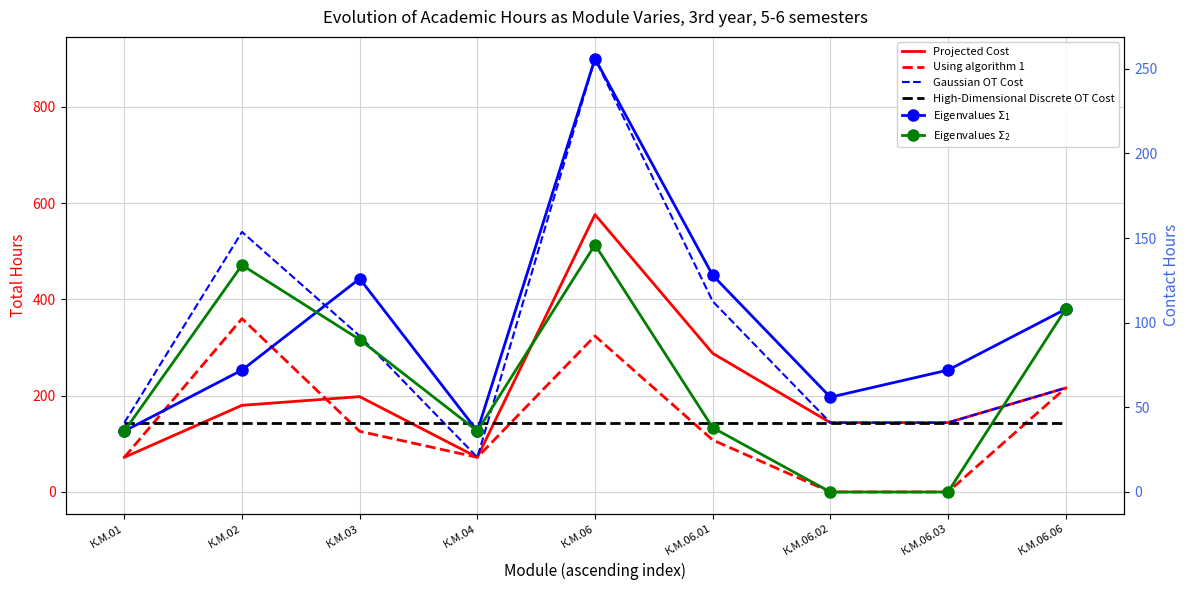

Which series has the largest total across all categories?

Gaussian OT Cost